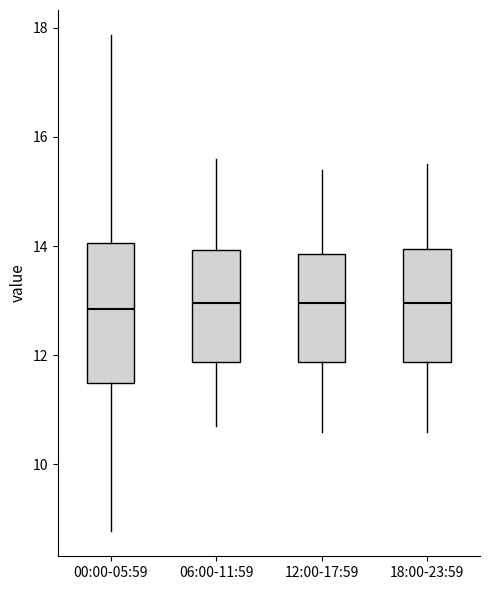

Reading left to right, read every box against the y-axis: the position of its median line, the range the box covers, and the ends of its whiskers. The values are not printed on the chart, so give them approximately, as read against the axis.

00:00-05:59: median 12.8, box 11.4 to 14.0, whiskers 8.8 to 17.8
06:00-11:59: median 13.0, box 11.8 to 14.0, whiskers 10.8 to 15.6
12:00-17:59: median 13.0, box 11.8 to 13.8, whiskers 10.6 to 15.4
18:00-23:59: median 13.0, box 11.8 to 14.0, whiskers 10.6 to 15.6